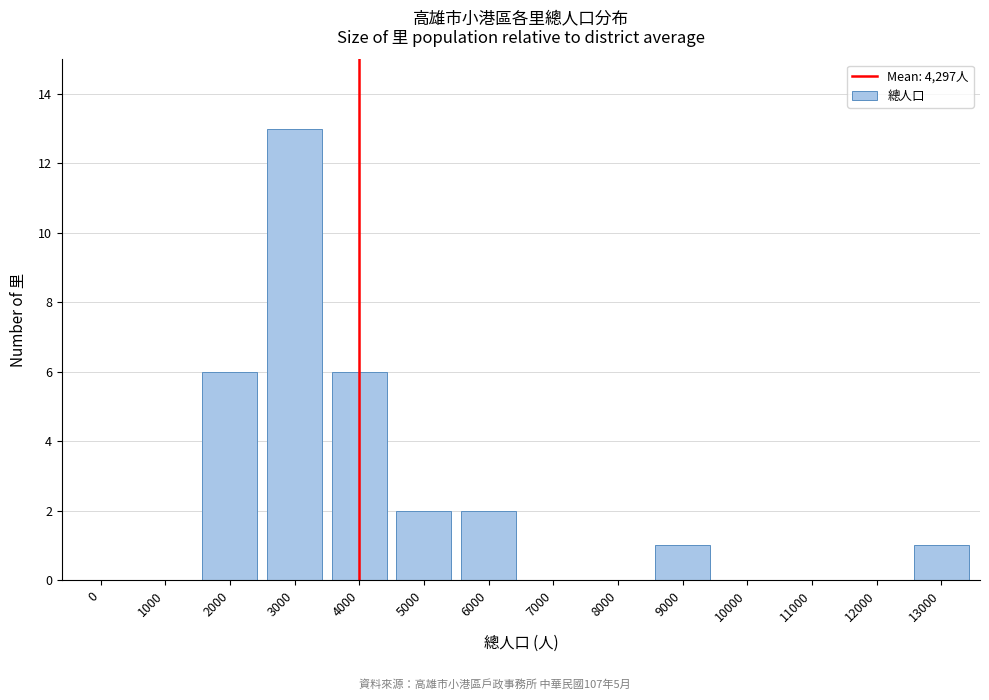

Reading right to left, what are all the values shown in this chart?

13000=1	12000=0	11000=0	10000=0	9000=1	8000=0	7000=0	6000=2	5000=2	4000=6	3000=13	2000=6	1000=0	0=0